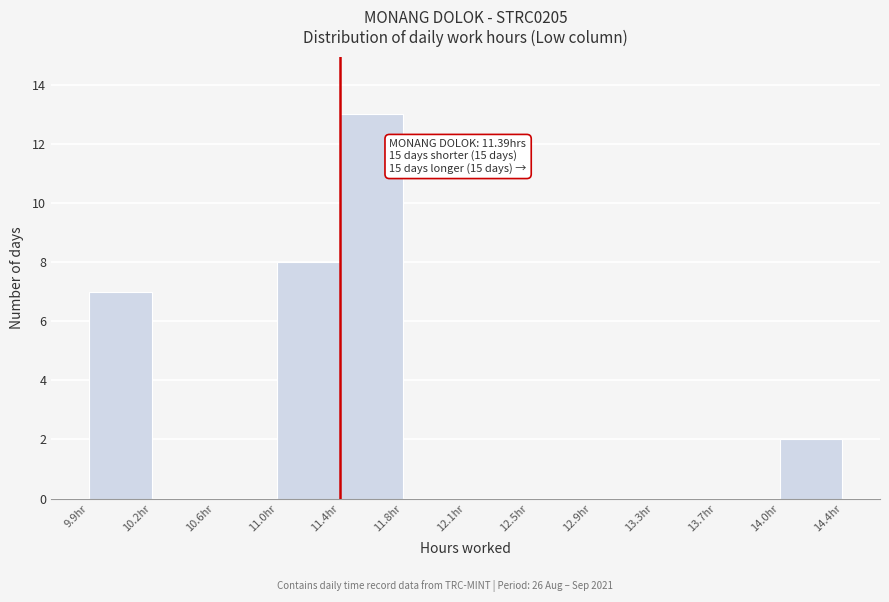

Over which range of the x-axis is the bar tallest?

11.40 to 11.75